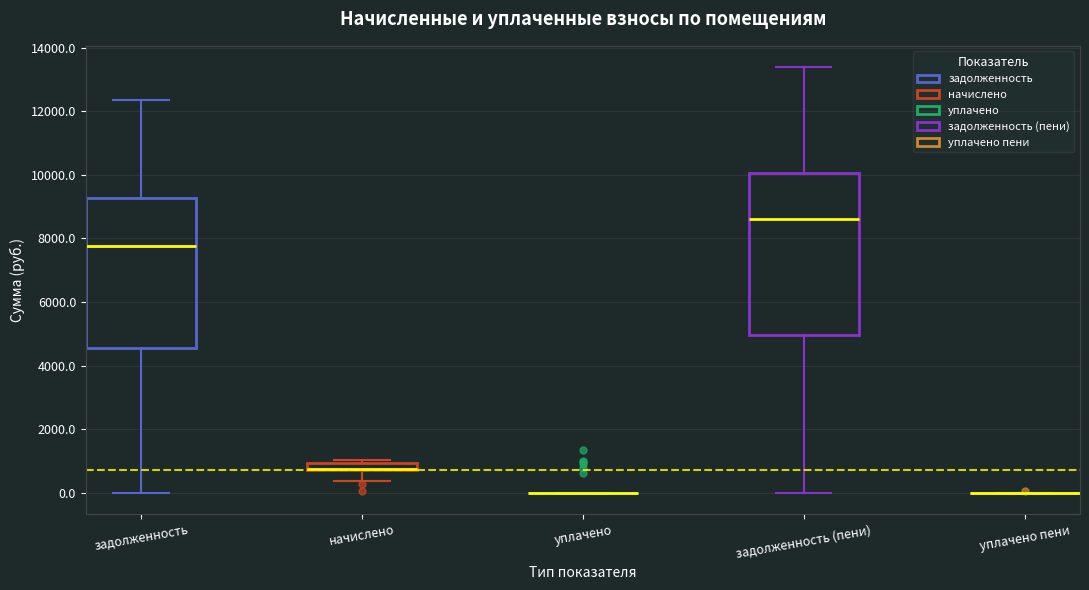

Where does the upper whisker of the box for задолженность (пени) end on the y-axis? The values are not printed on the chart, so give them approximately, as read against the axis.

13400